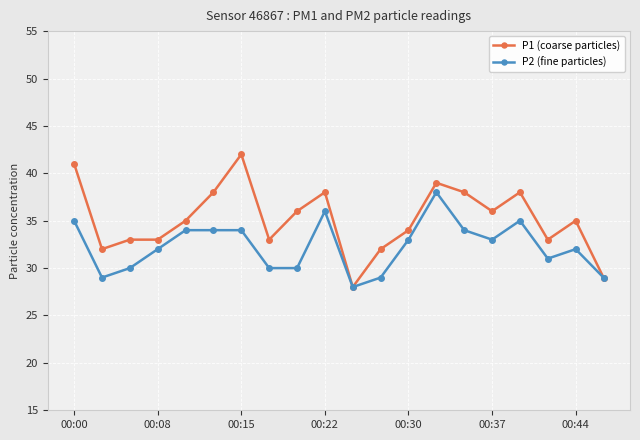

Which series has the largest range (max minus min)?

P1 (coarse particles)